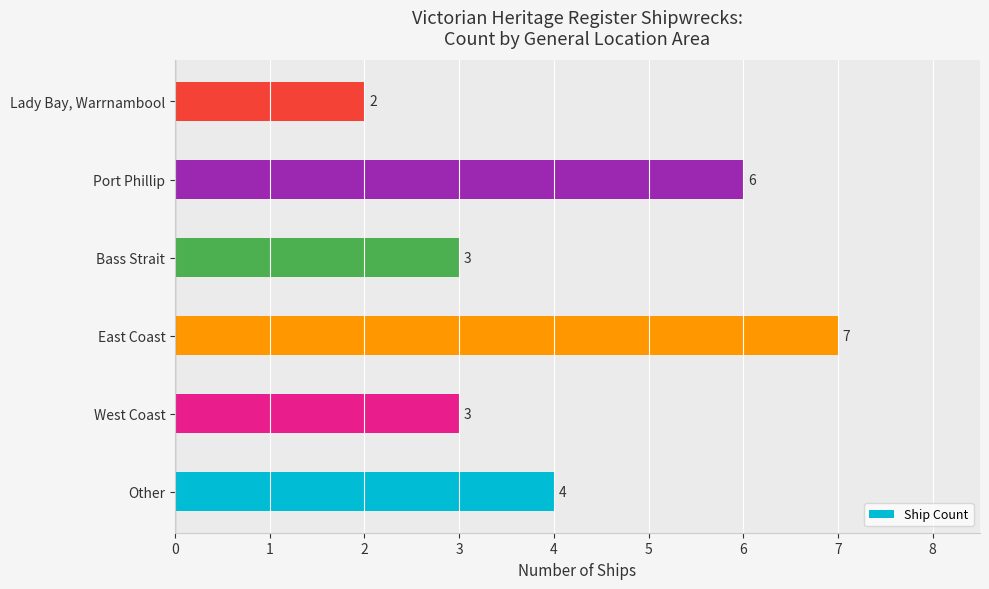

Are the bars horizontal?

Yes